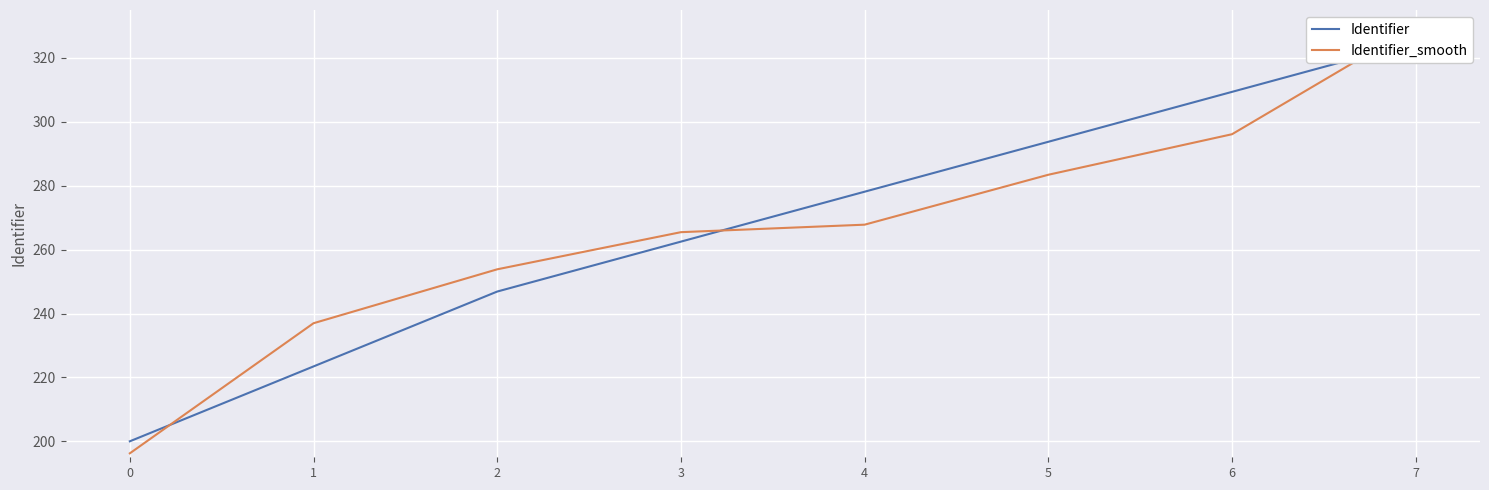

What is the total value across all series at 7?

655.0